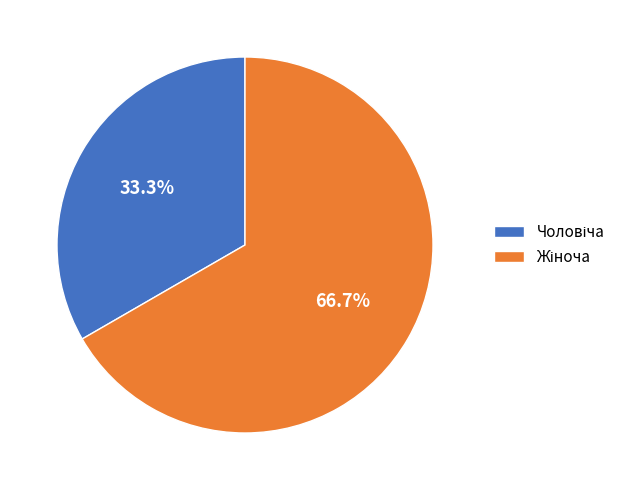

How many slices are in this pie chart?

2